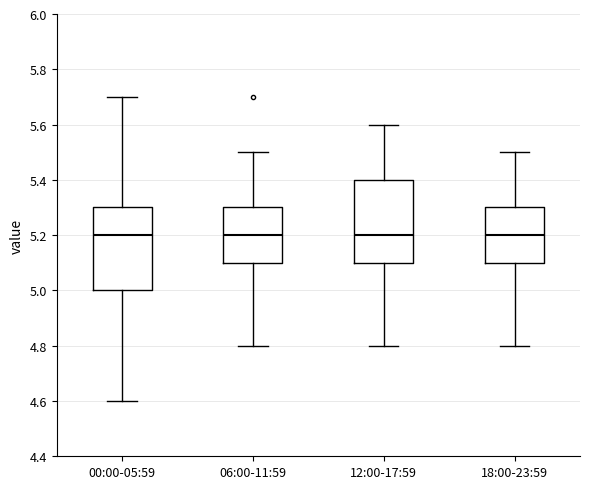

Where does the lower whisker of the box for 18:00-23:59 end on the y-axis? The values are not printed on the chart, so give them approximately, as read against the axis.

4.8